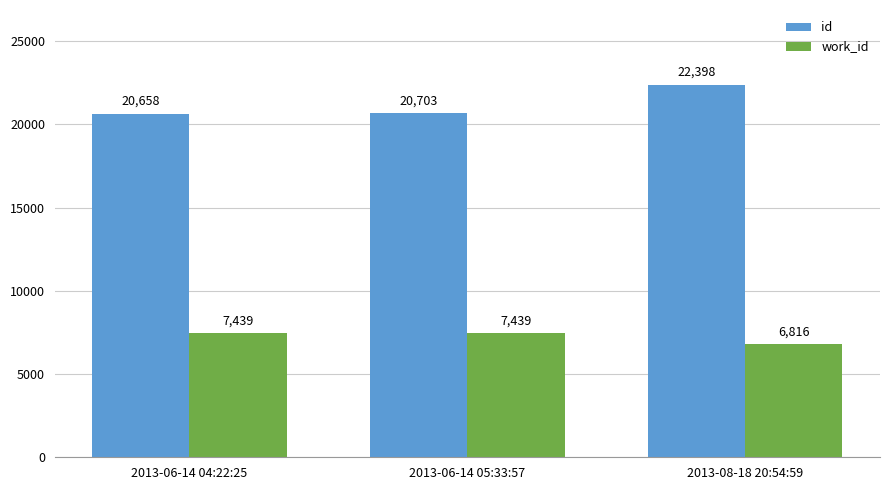

What is the value of the id bar at the 1st from the left?

20658